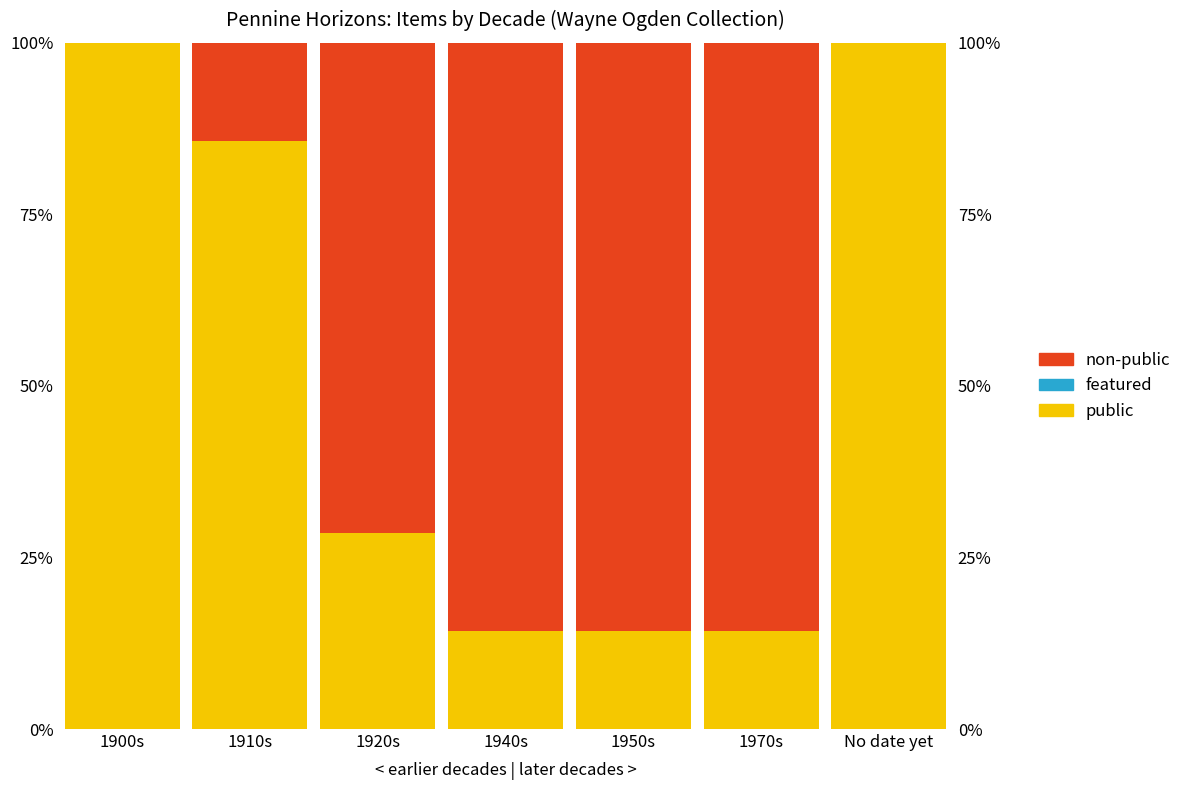

Which label corresponds to the smallest value in the chart?

1900s